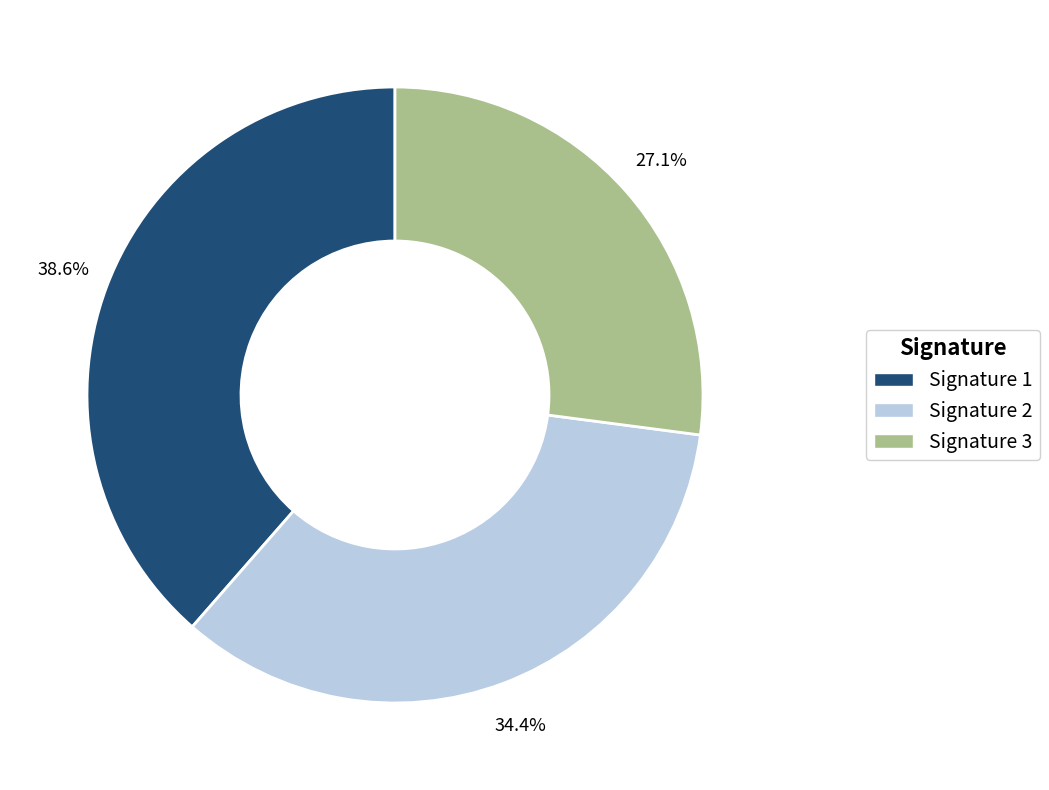

Rank the categories by value from lowest to highest.

Signature 3, Signature 2, Signature 1